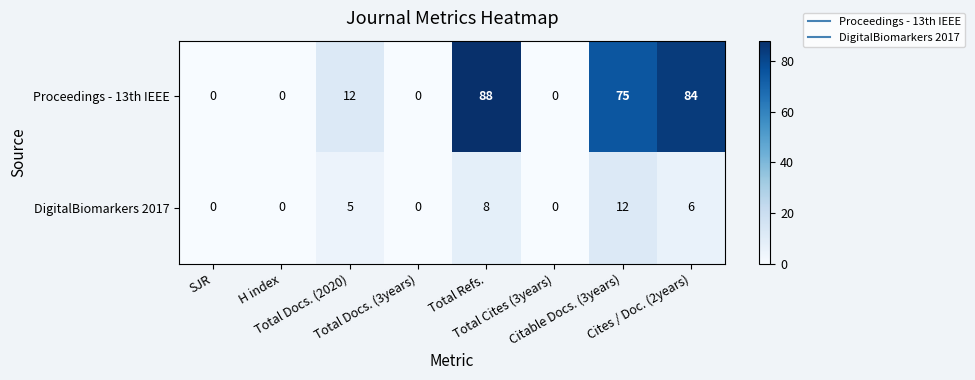

List the series in order of their overall mean, lowest first.

DigitalBiomarkers 2017, Proceedings - 13th IEEE